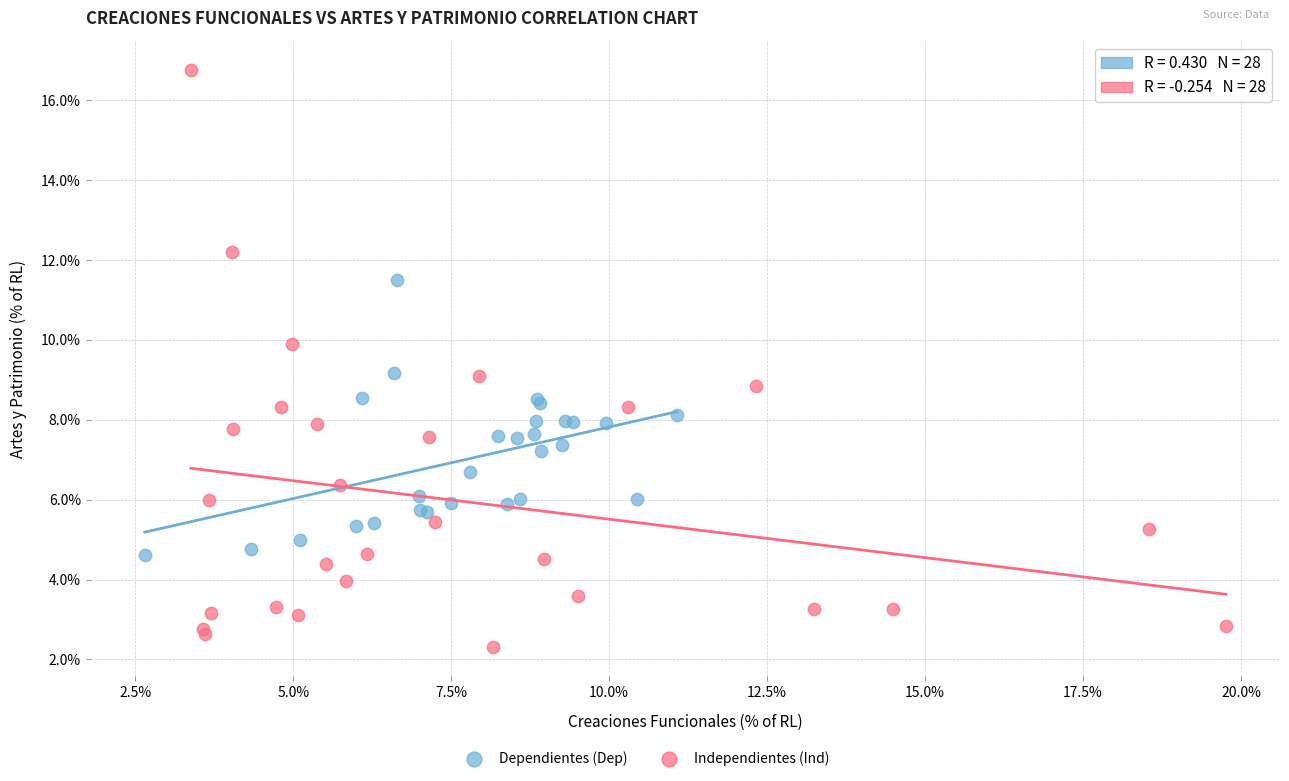

Which series has the widest spread of Y values?

Independientes (Ind)